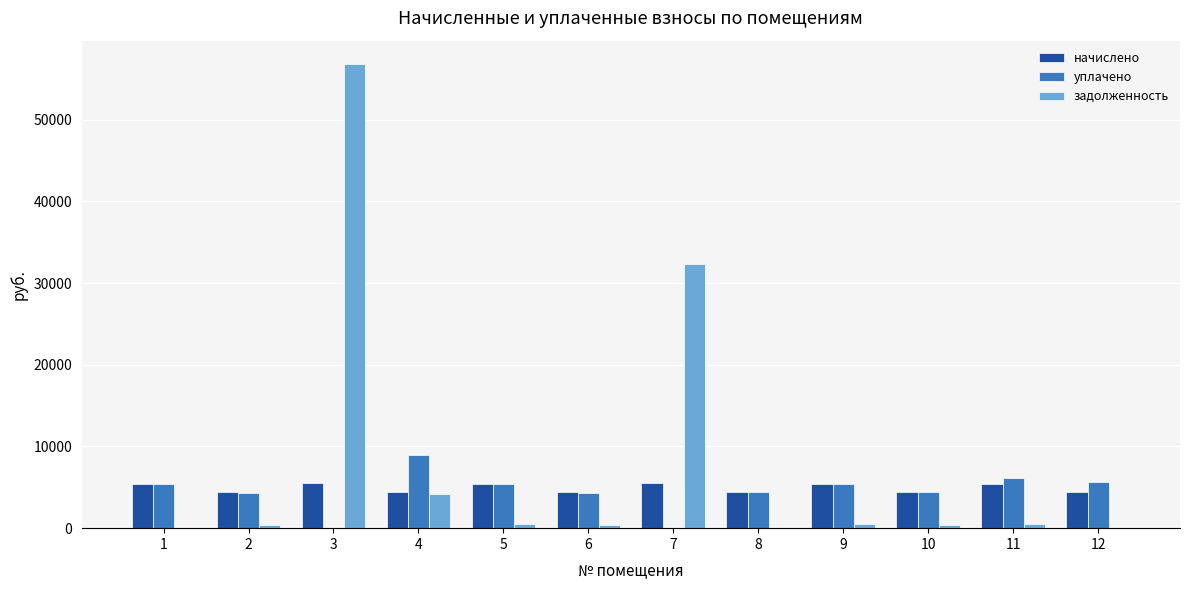

What is the maximum value for уплачено?

8910.4